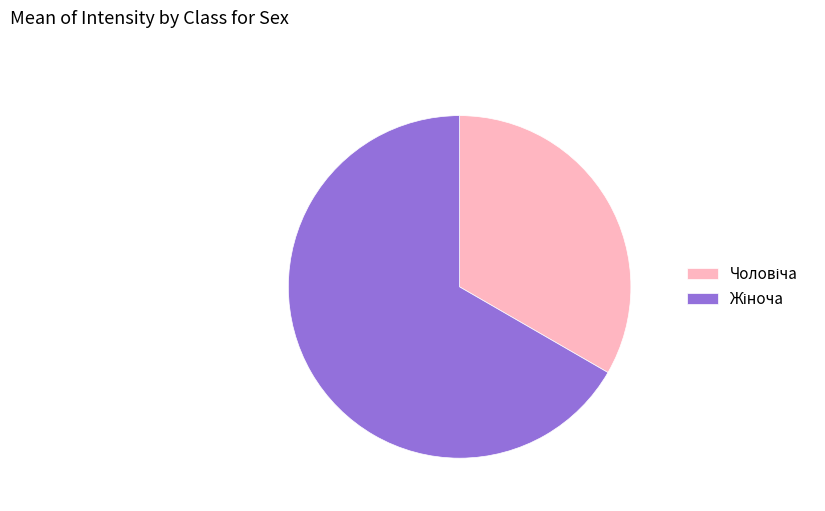

Is there a majority slice in this chart?

Yes